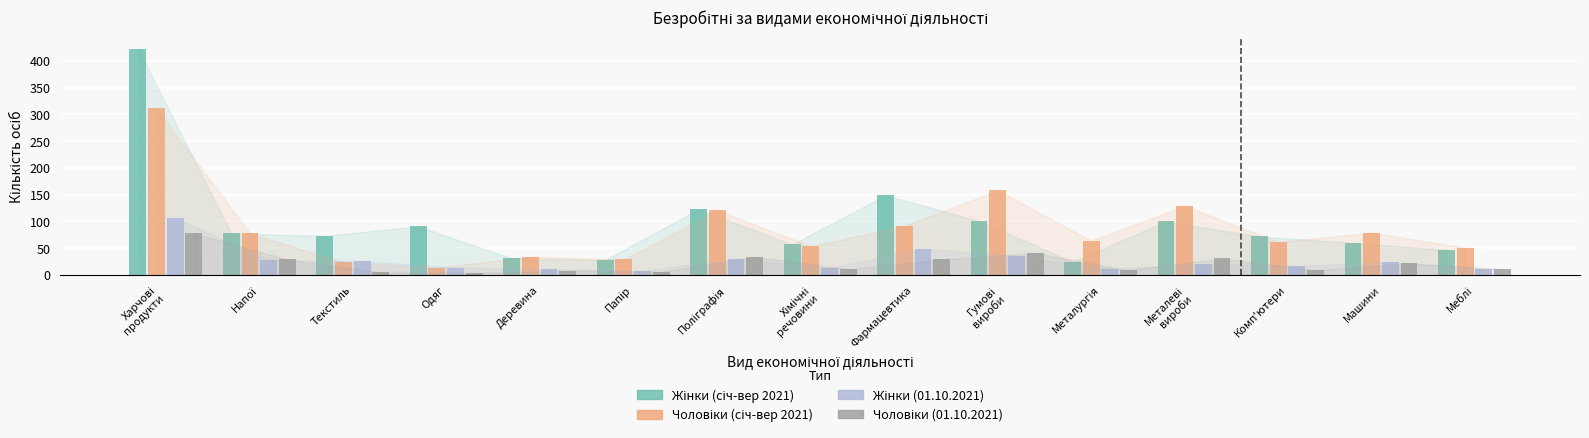

Is it true that Жінки (01.10.2021) equals 7 at Меблі?

False